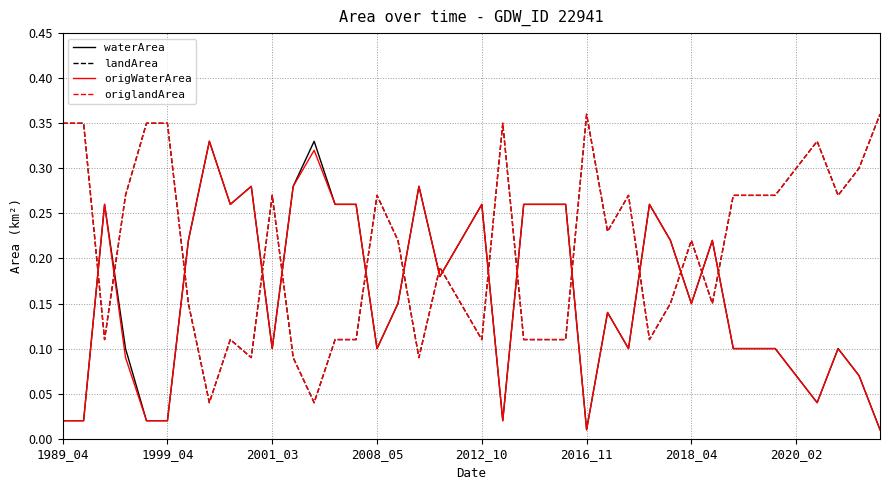

True or false: landArea has more than 2 points higher than both neighbors.

True